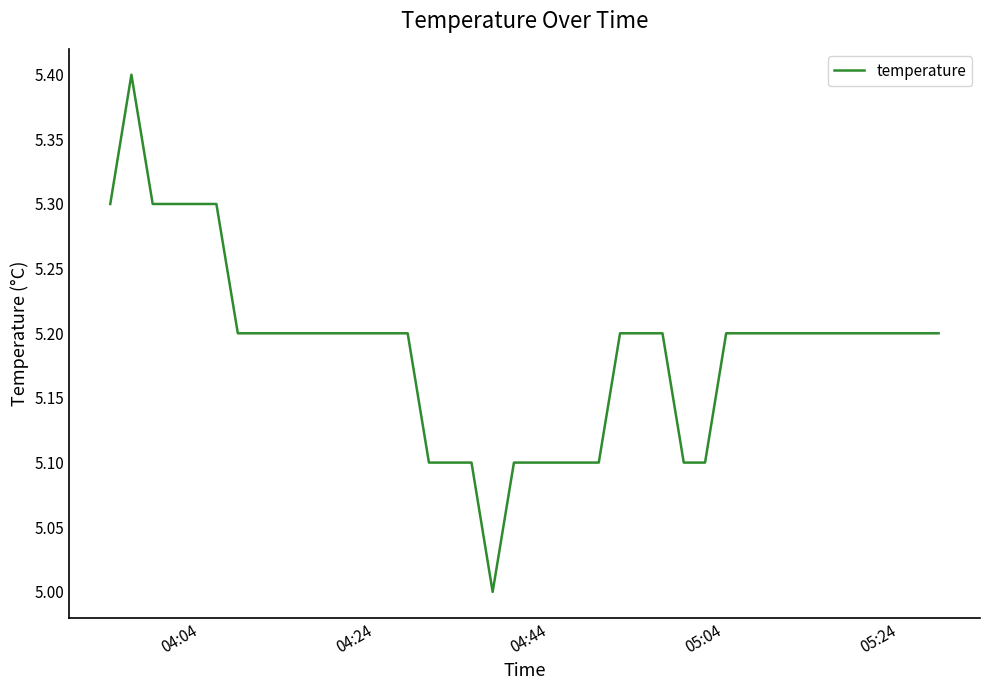

What is the maximum value shown in the chart?

5.4